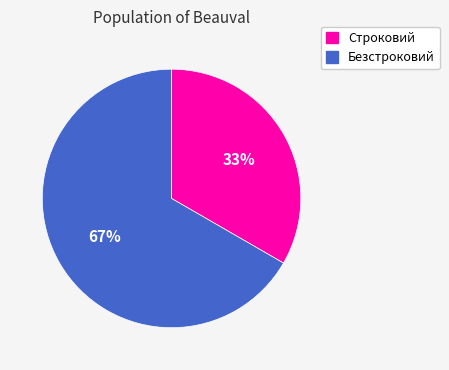

What is the smallest slice in the pie chart?

Строковий